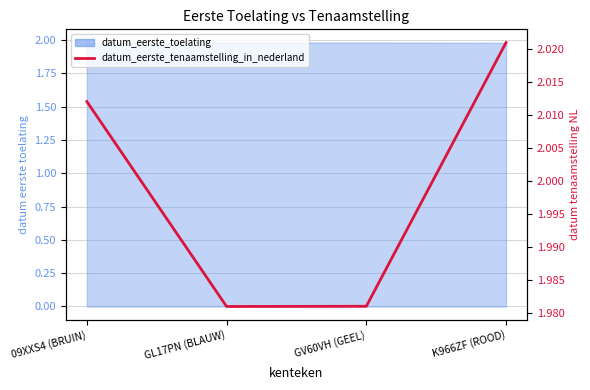

Rank the categories by value from lowest to highest.

GL17PN (BLAUW), GV60VH (GEEL), 09XXS4 (BRUIN), K966ZF (ROOD)